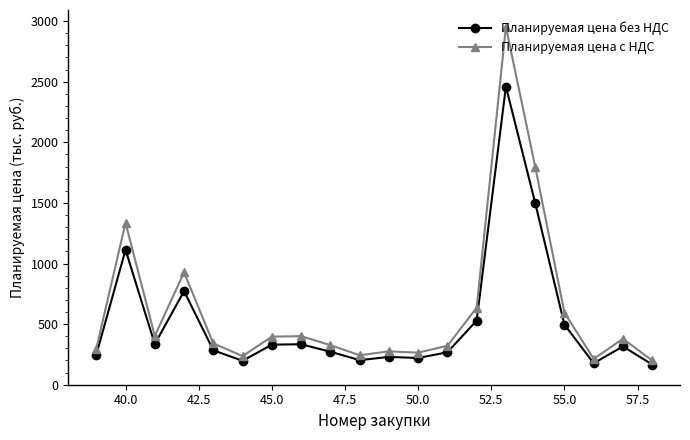

List the series in order of their peak value, lowest first.

Планируемая цена без НДС, Планируемая цена с НДС